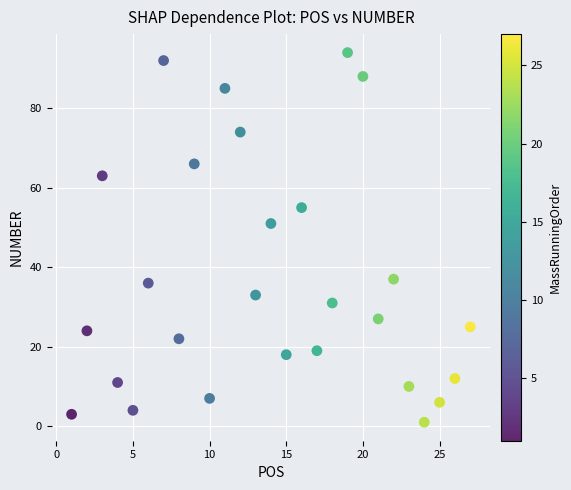

What Y value in the scatter plot is closest to 47?

51